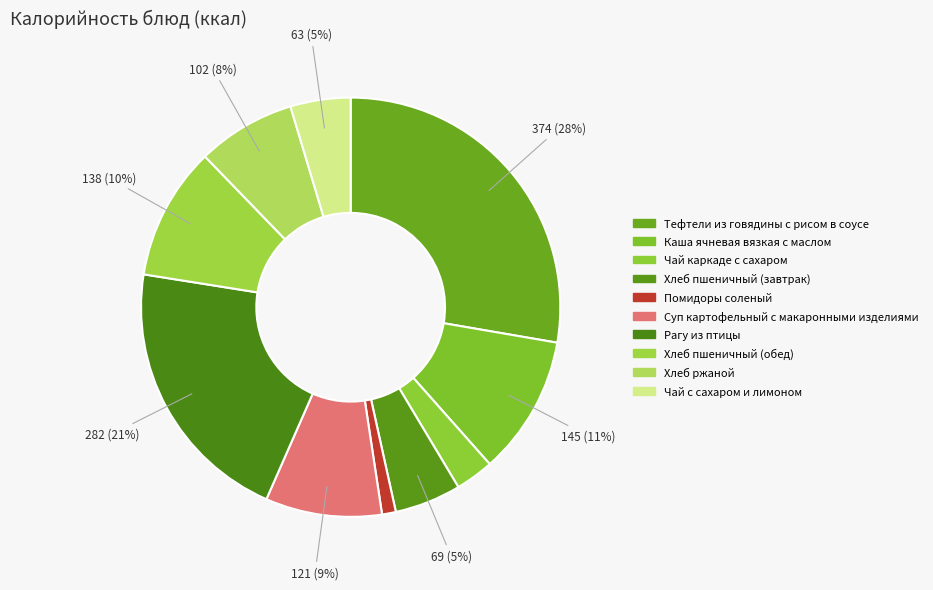

Does Суп картофельный с макаронными изделиями account for over 50% of the chart?

No